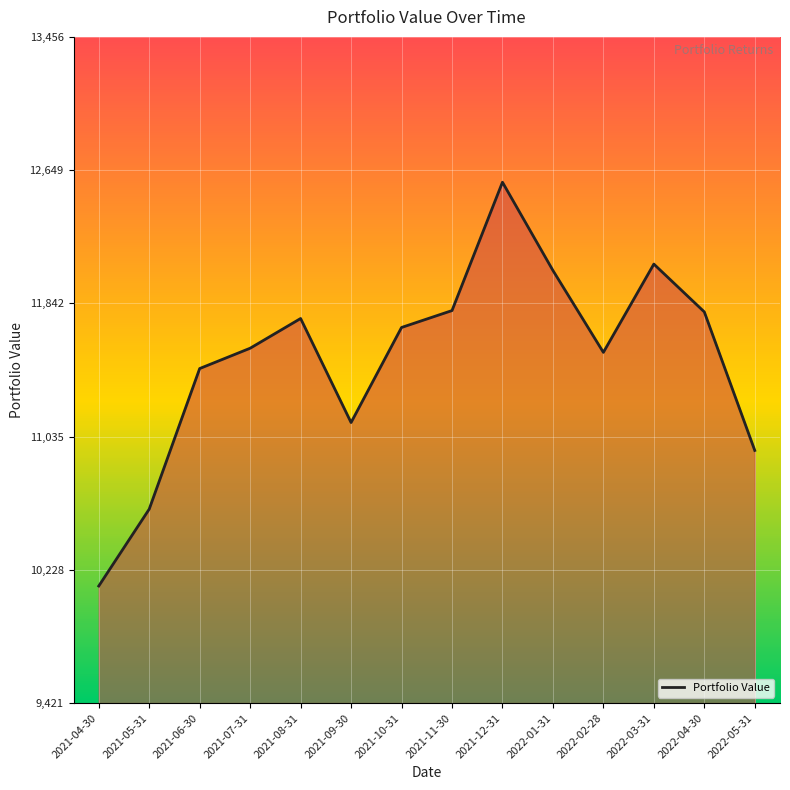

Which has a higher value, 2021-05-31 or 2021-12-31?

2021-12-31